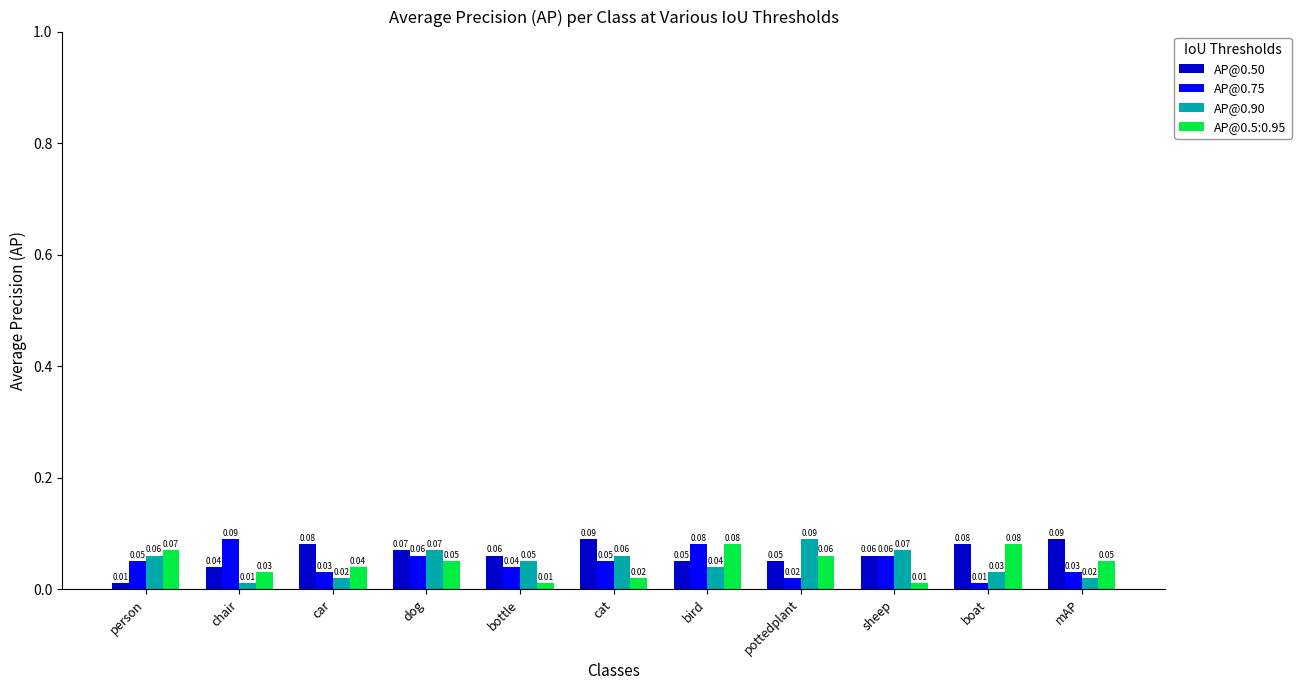

Which series changed the most between cat and mAP?

AP@0.90